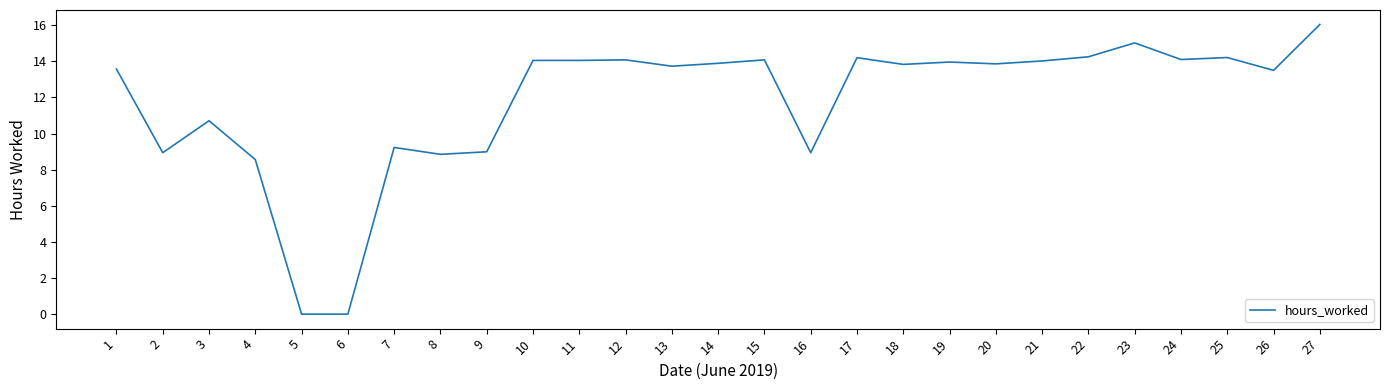

True or false: the data shows 20.5 at 17.

False